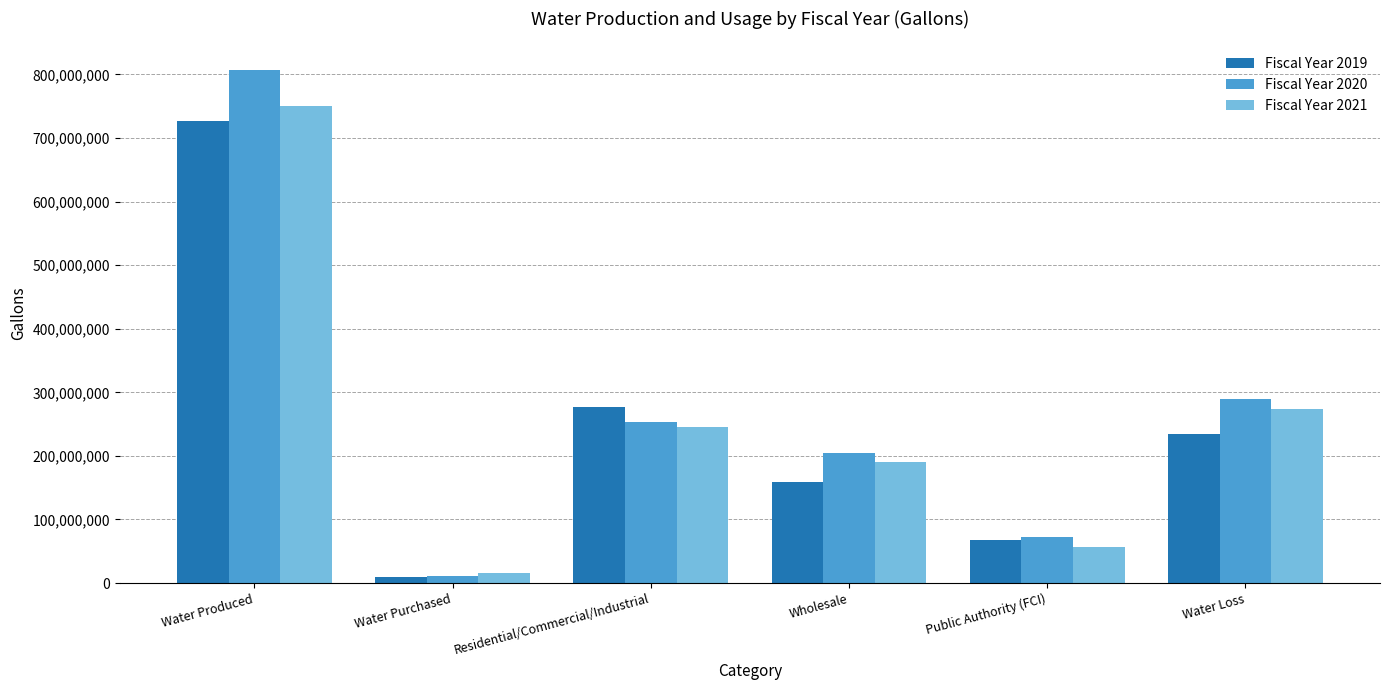

Rank the series by their average value, from lowest to highest.

Fiscal Year 2019, Fiscal Year 2021, Fiscal Year 2020